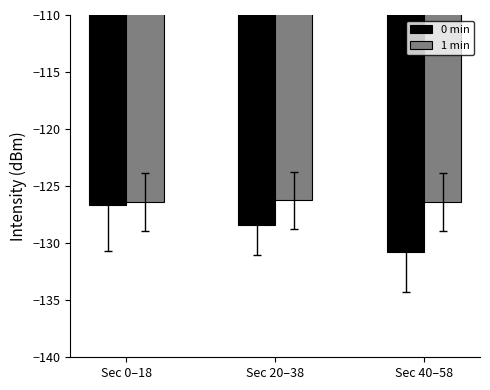

Rank the series at Sec 20–38 from highest to lowest value.

1 min, 0 min